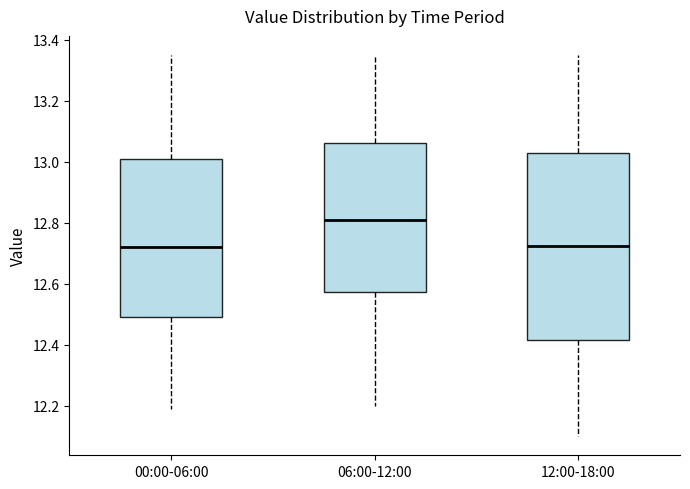

Which box's median line is the highest?

06:00-12:00